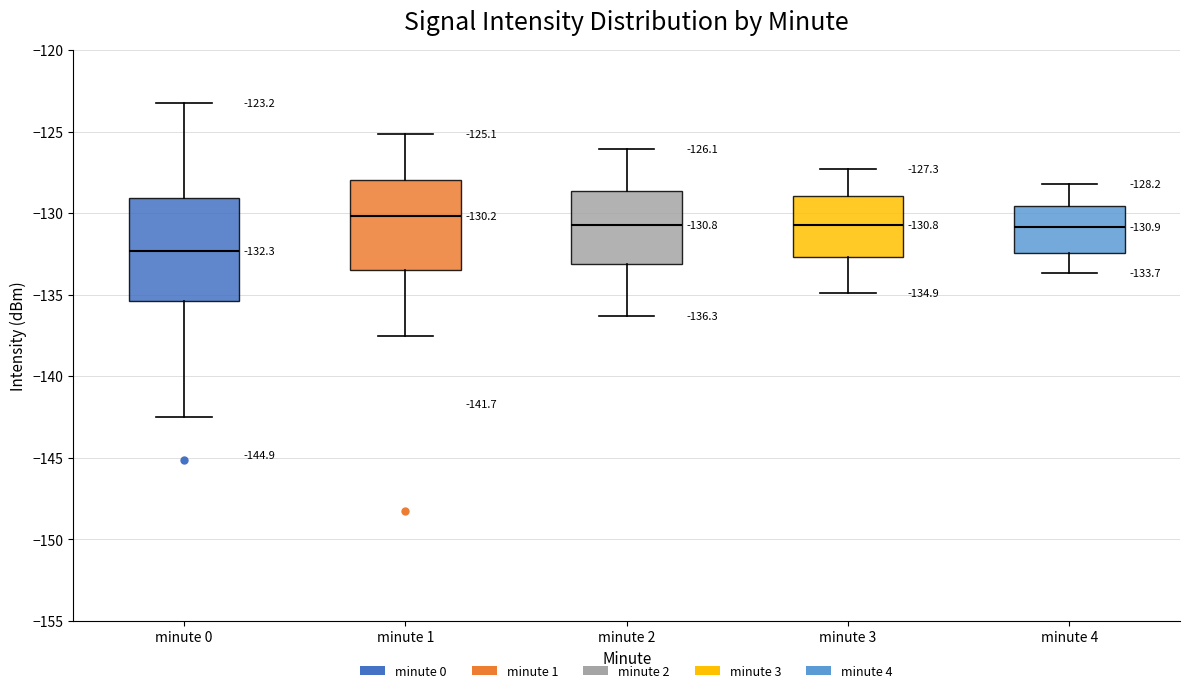

Which box is the tallest, from its lower edge to its upper edge?

minute 0